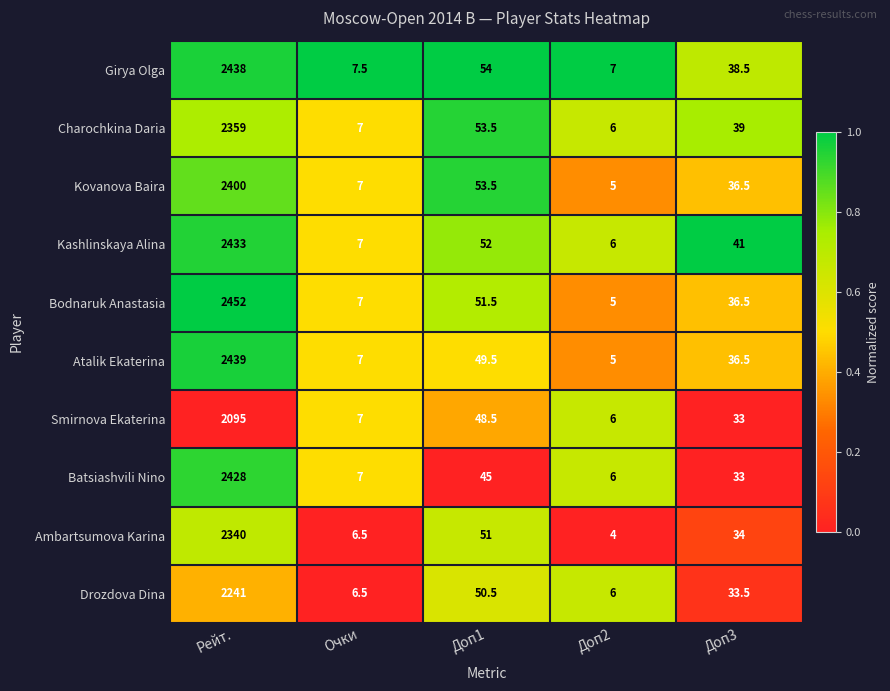

What is the average value of the Kovanova Baira series?

500.4